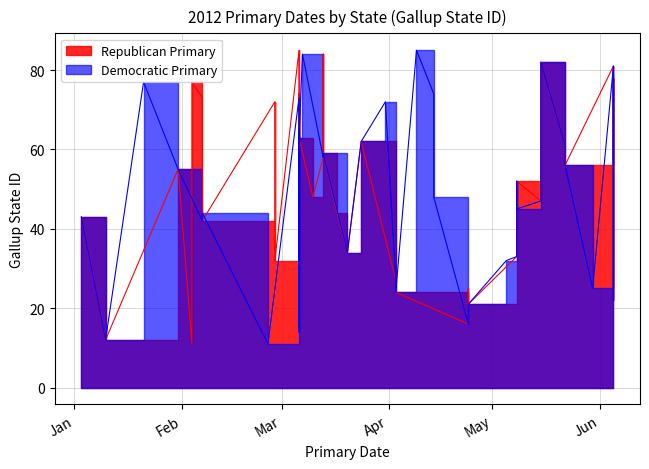

In Republican Primary, how many points are lower than both neighbors (excluding endpoints)?

11